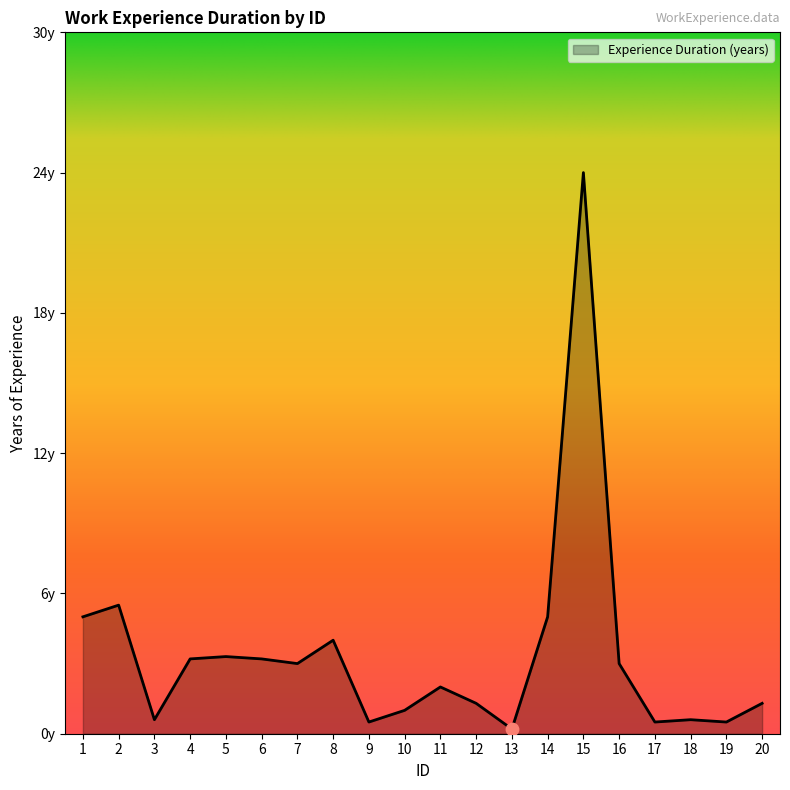

Which has a higher value, 3 or 20?

20